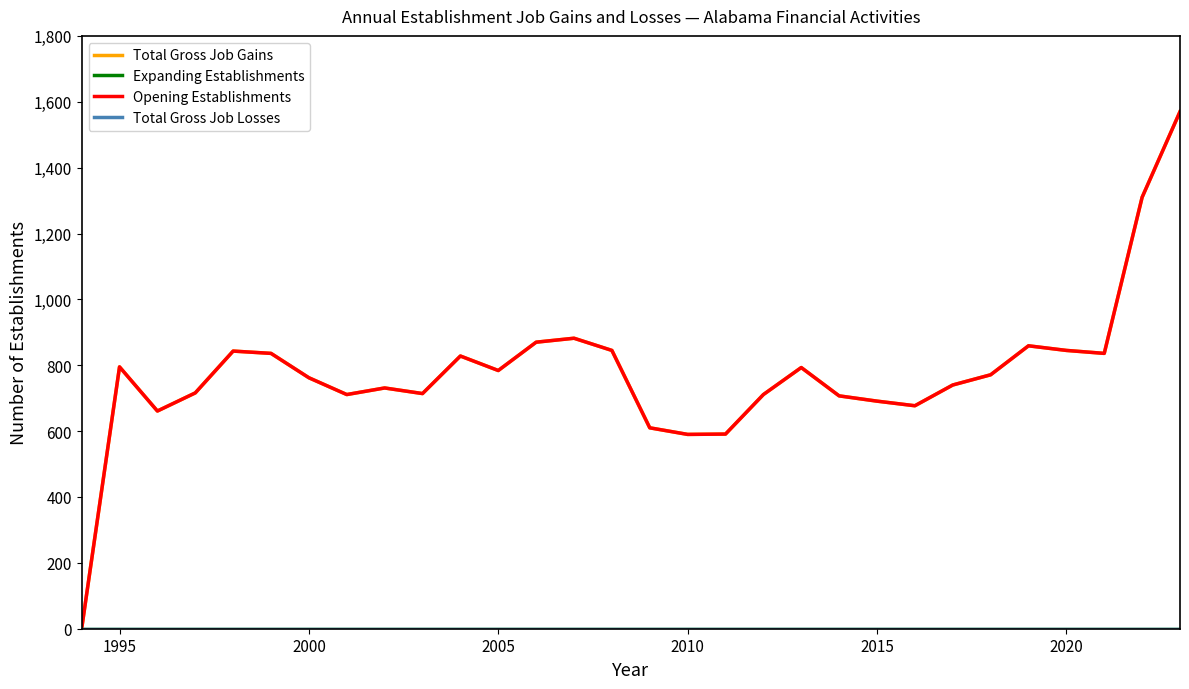

True or false: Opening Establishments has more than 2 points higher than both neighbors.

True